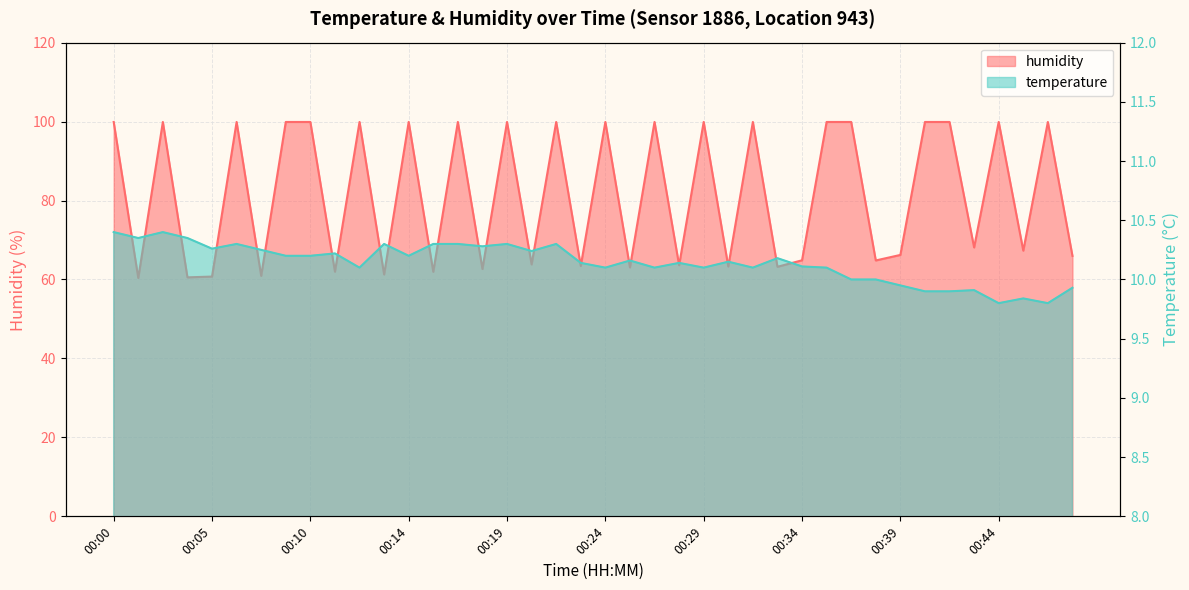

Between 00:12 and 00:39, which series saw the biggest shift?

humidity